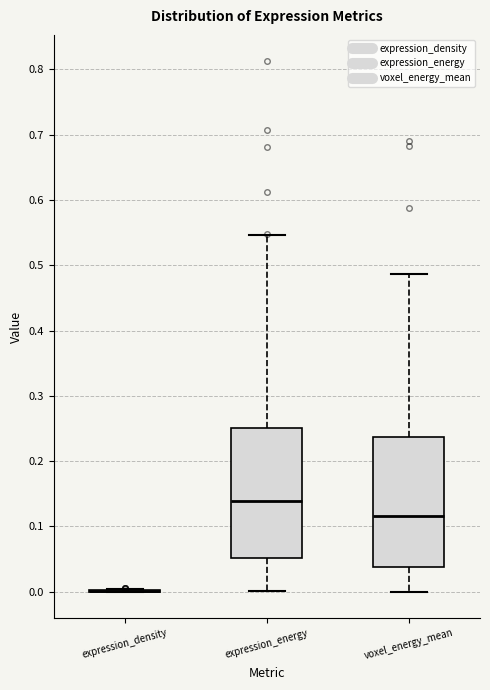

Reading left to right, transcribe this box plot: for each box, give where its median line is, the range the box spans, and where its two whiskers end, as read against the y-axis. The values are not printed on the chart, so give them approximately, as read against the axis.

expression_density: box collapsed to a line at 0.00, whiskers 0.00 to 0.00
expression_energy: median 0.14, box 0.05 to 0.25, whiskers 0.00 to 0.55
voxel_energy_mean: median 0.12, box 0.04 to 0.24, whiskers 0.00 to 0.49